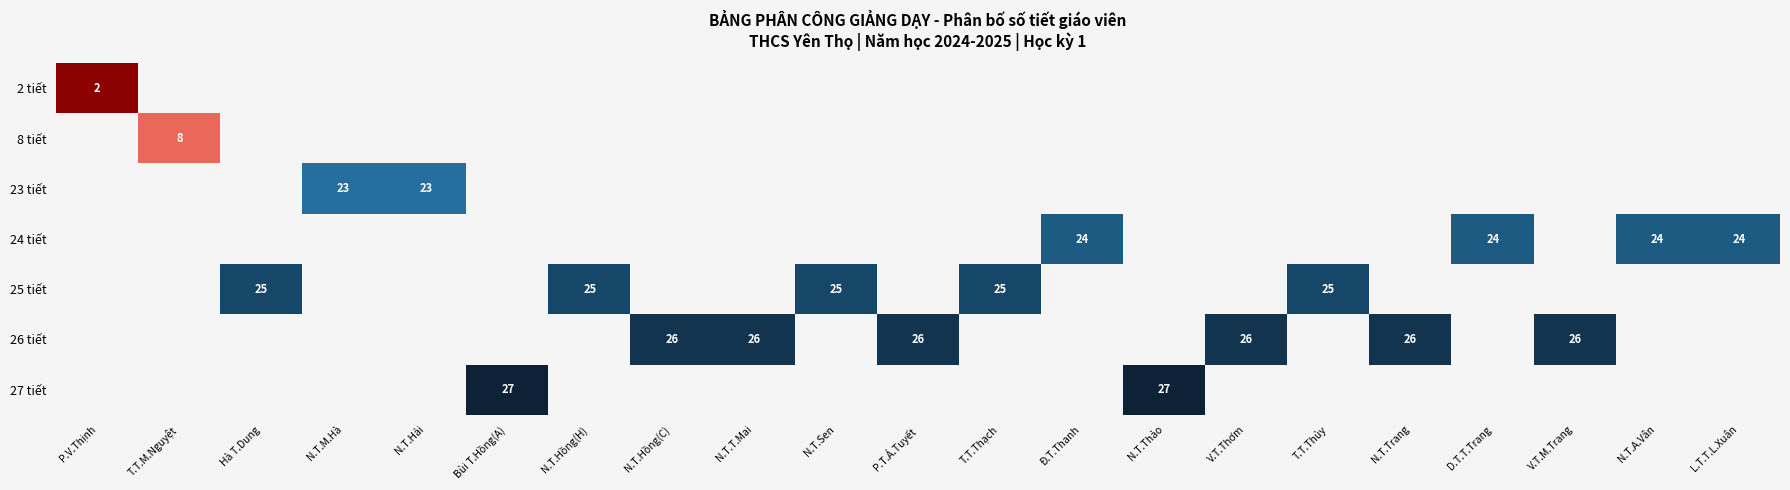

At T.T.Thạch, list the series in order from smallest to largest.

2 tiết, 8 tiết, 23 tiết, 24 tiết, 25 tiết, 26 tiết, 27 tiết